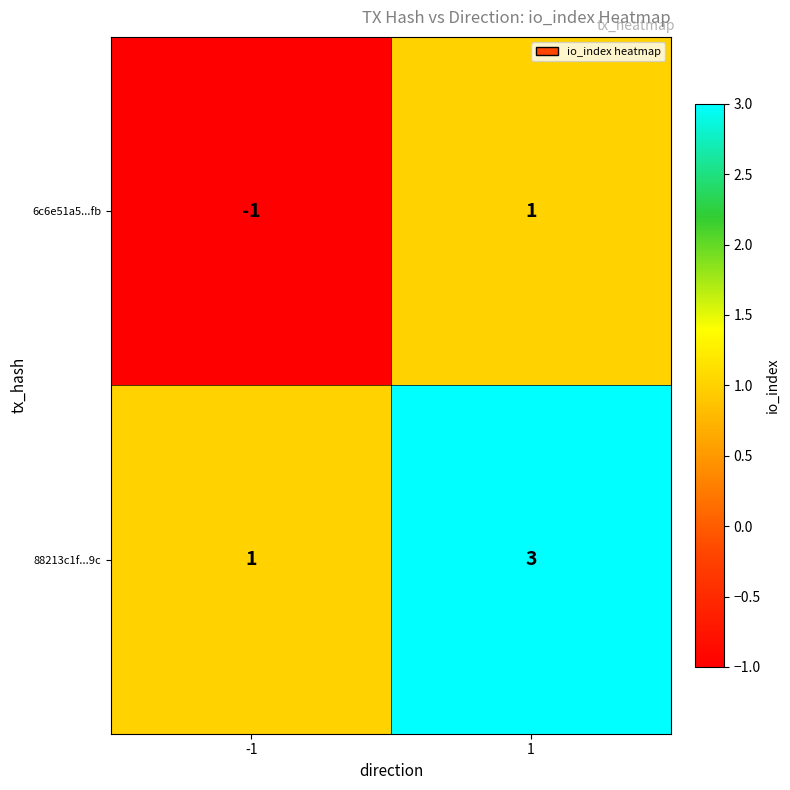

The value of 6c6e51a5...fb at -1 is -1. True or false?

True